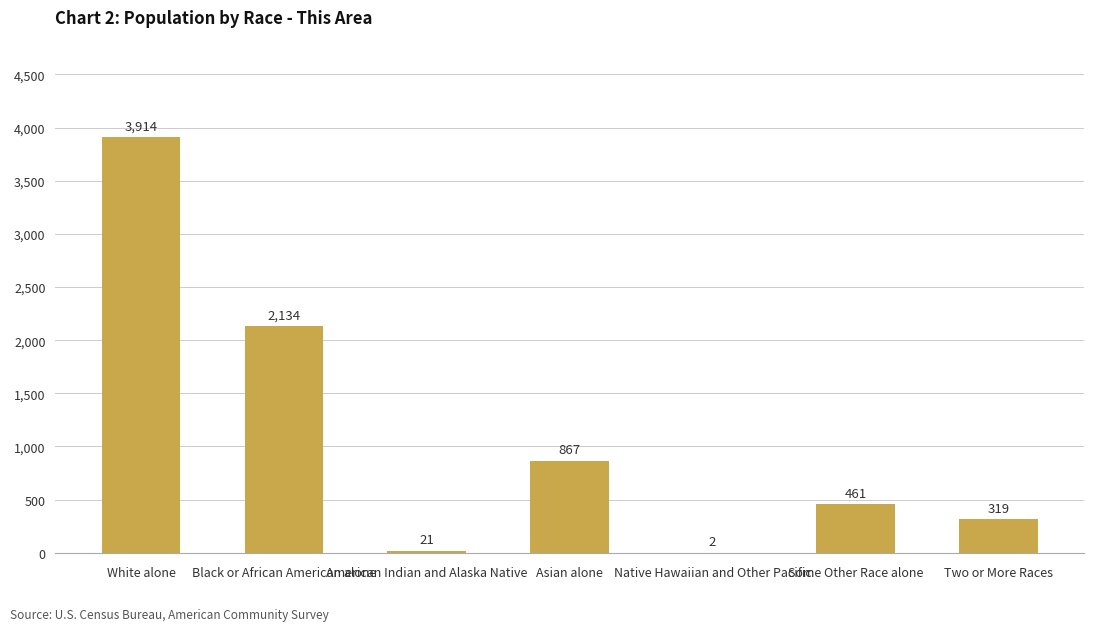

What is the approximate value at White alone, to the nearest 10?

3910